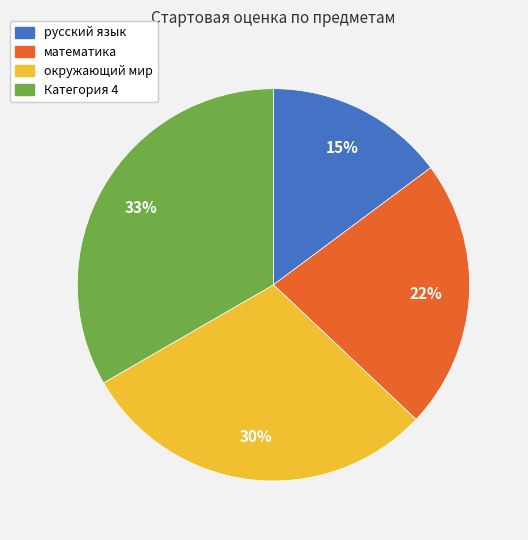

To the nearest percent, what percentage of the pie is Категория 4?

33%